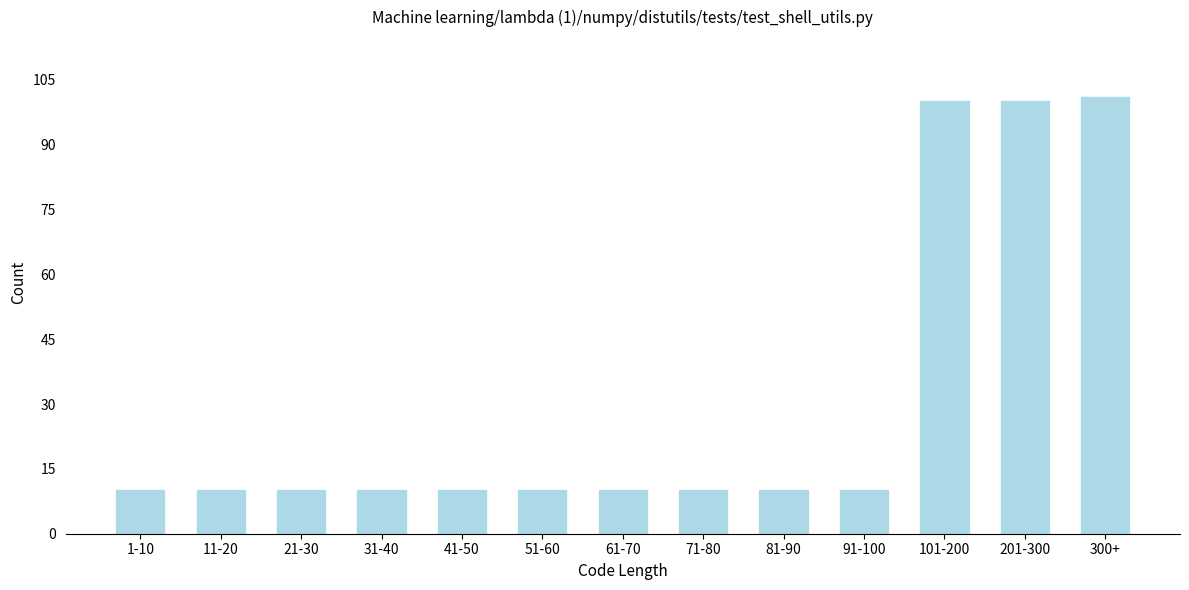

Reading left to right, extract all data points from this chart.

1-10=10	11-20=10	21-30=10	31-40=10	41-50=10	51-60=10	61-70=10	71-80=10	81-90=10	91-100=10	101-200=100	201-300=100	300+=101